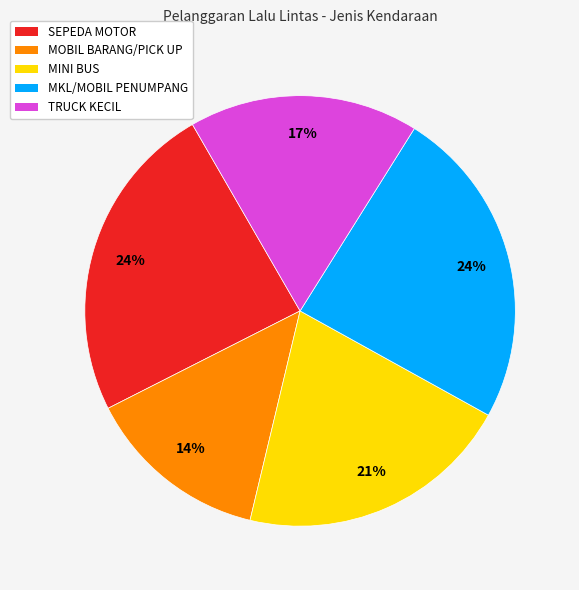

Which category has the smallest portion of the pie?

MOBIL BARANG/PICK UP